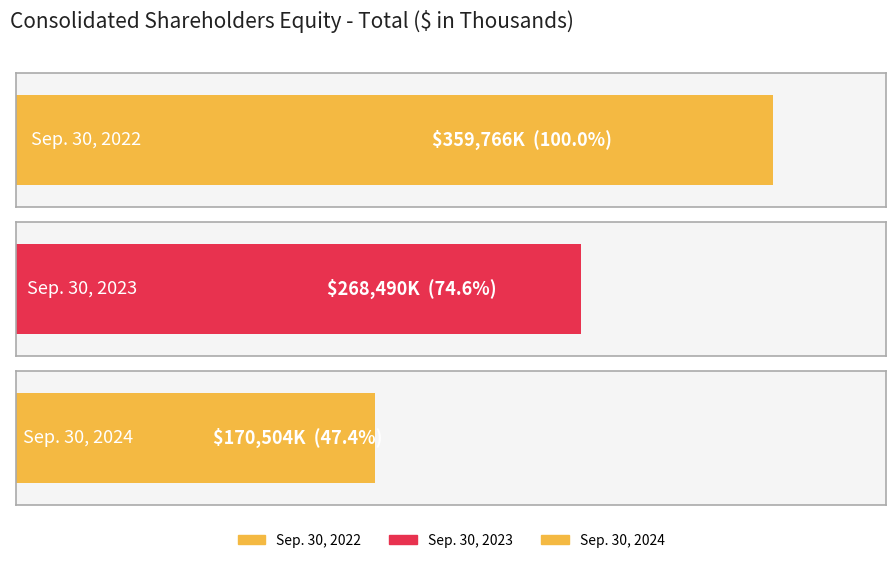

Reading left to right, transcribe all the data shown in this chart.

359766	268490	170504